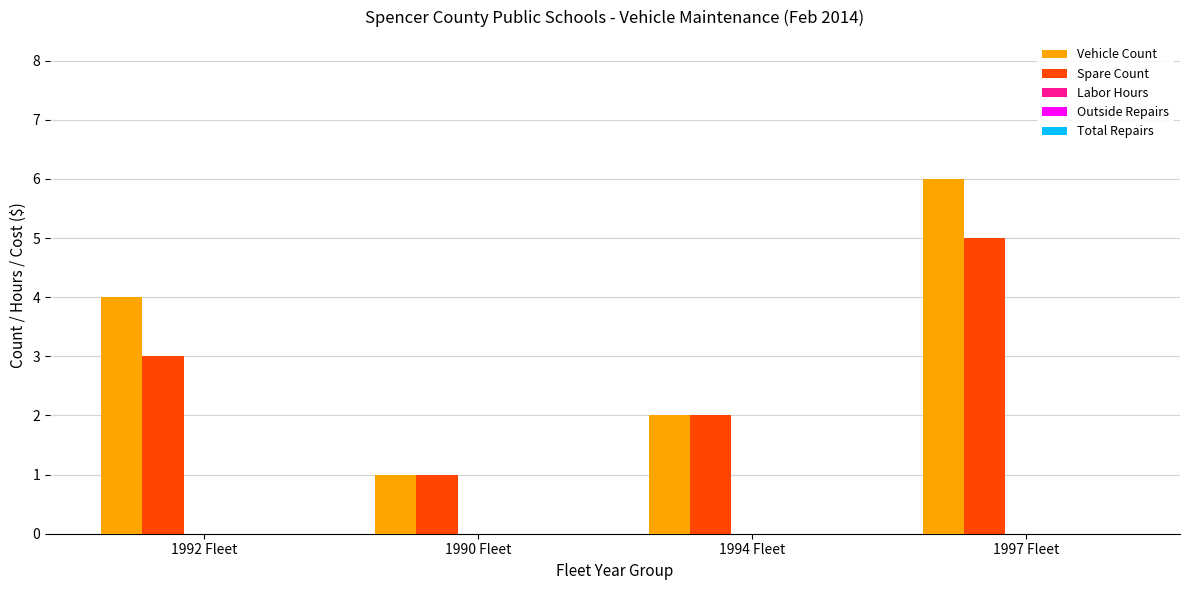

Which series has the largest total across all categories?

Vehicle Count